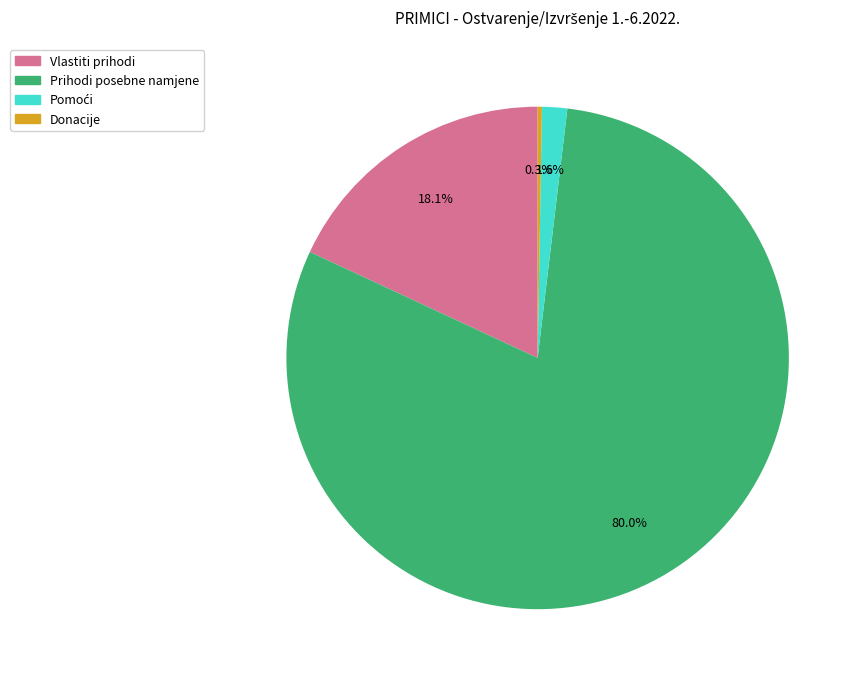

Does any single category account for the majority?

Yes